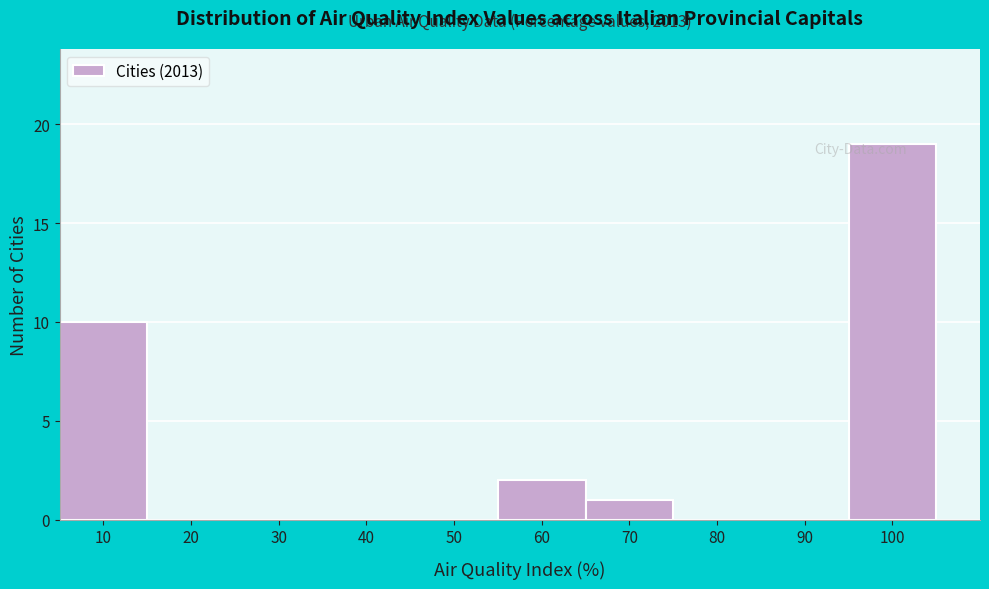

The value at 70 is 1. True or false?

True